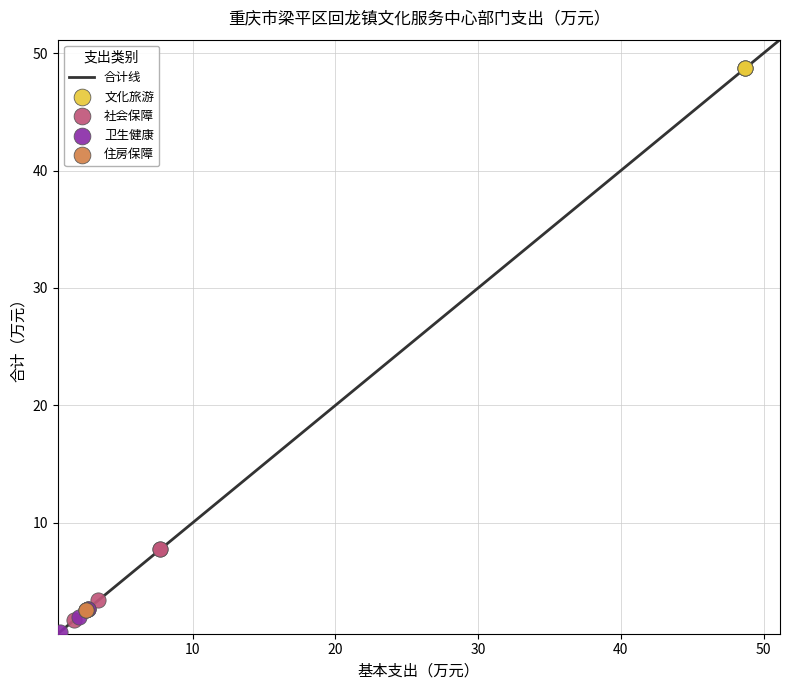

Which series contains the lowest Y value?

卫生健康